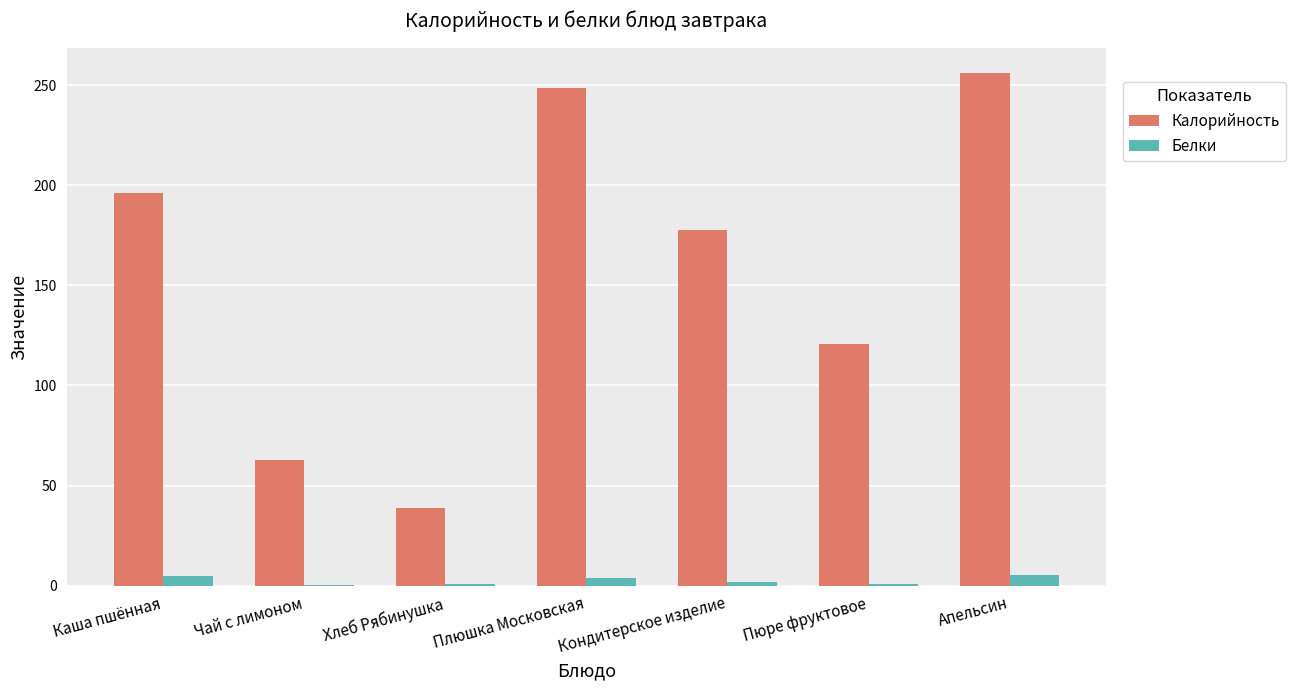

What is the maximum value shown in the chart?

255.9